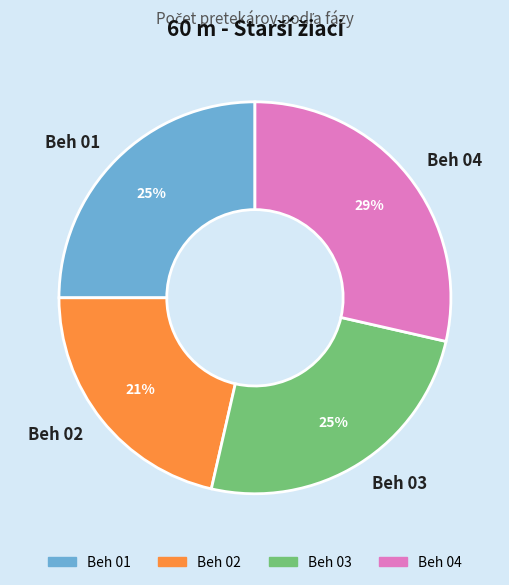

True or false: Beh 03 accounts for 14% of the total.

False